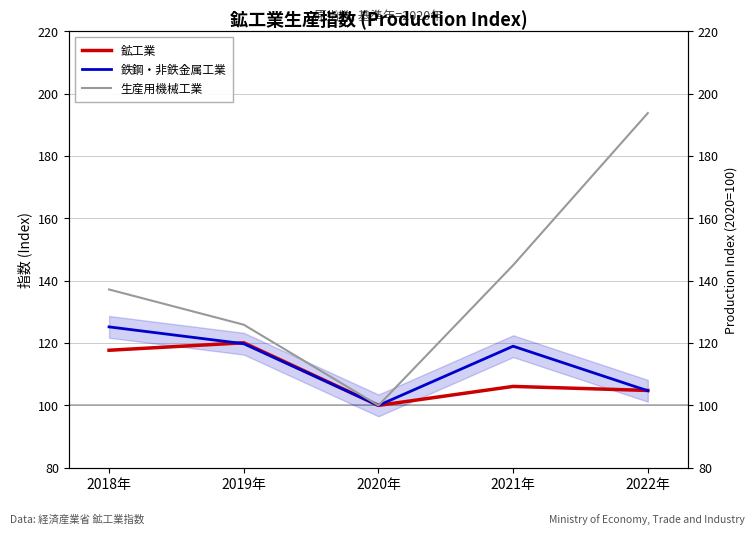

Is the value of 生産用機械工業 at 2022年 greater than the value of 鉄鋼・非鉄金属工業 at 2019年?

Yes